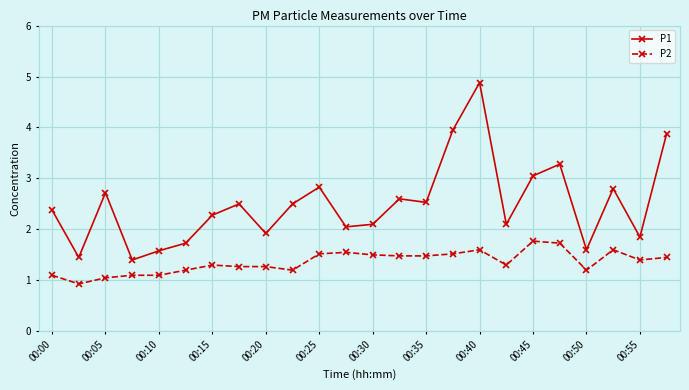

Which series has the largest total across all categories?

P1